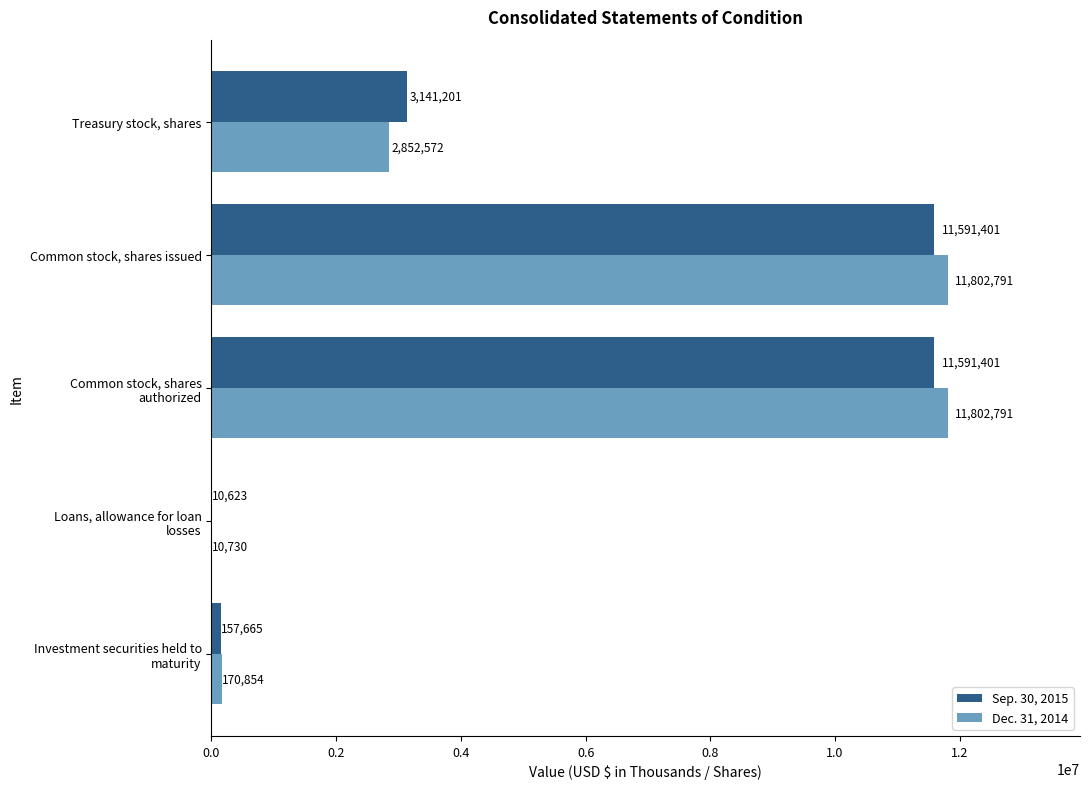

True or false: Sep. 30, 2015 has a value of 6142280 at Common stock, shares issued.

False